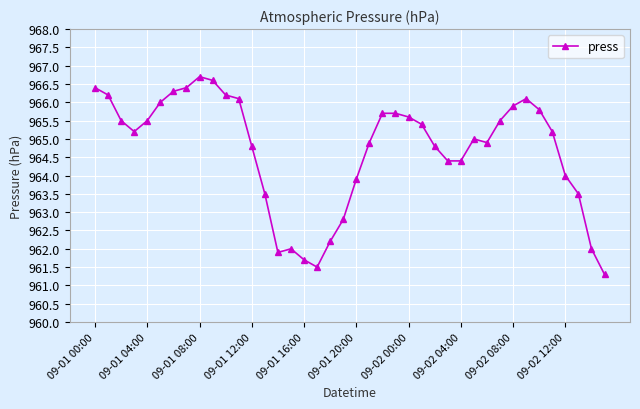

What is the smallest value displayed?

961.3